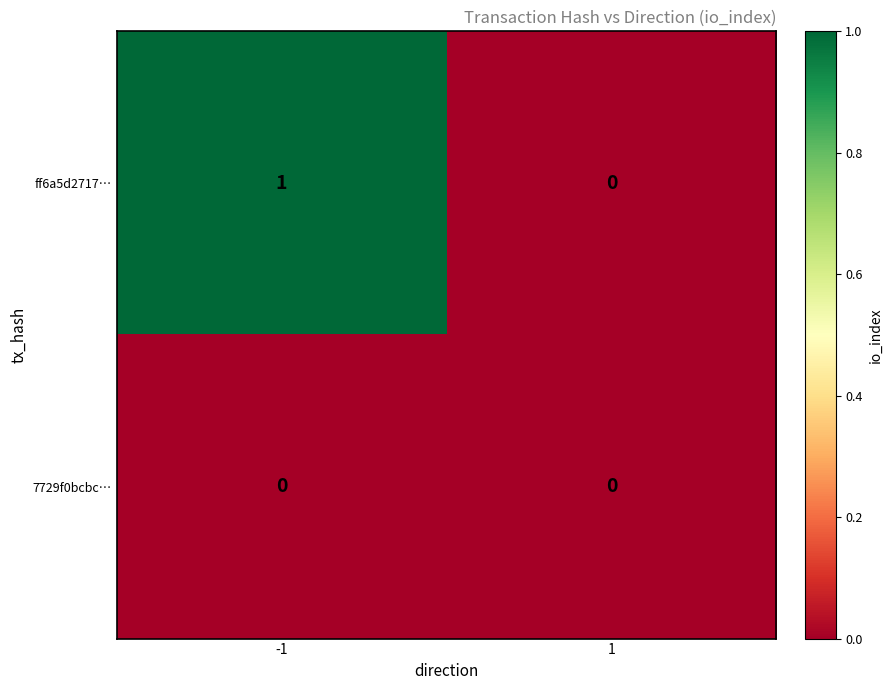

Reading left to right, extract all data points from this chart.

ff6a5d2717…: -1=1	1=0
7729f0bcbc…: -1=0	1=0